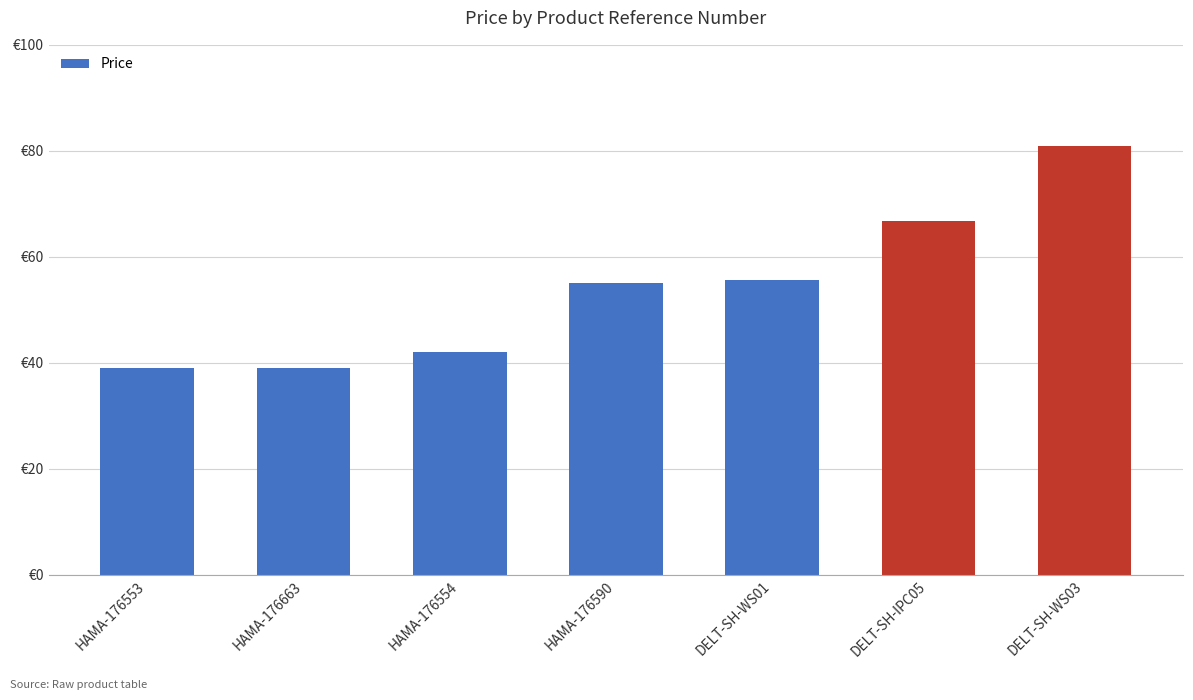

Reading right to left, list all the values displayed in this chart.

80.9	66.8	55.6	55.0	42.0	39.0	39.0